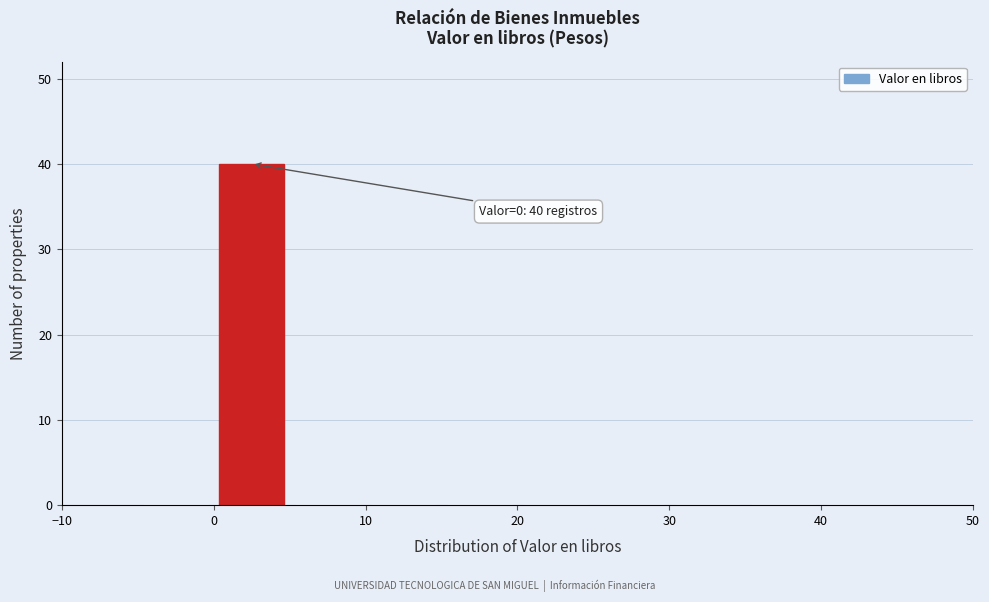

Over which range of the x-axis is the bar tallest?

0 to 5